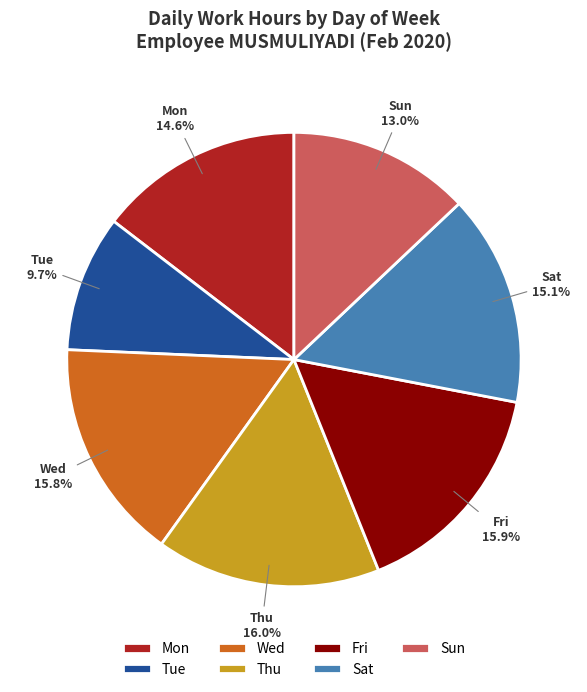

What percentage is the Mon slice, to the nearest percent?

15%